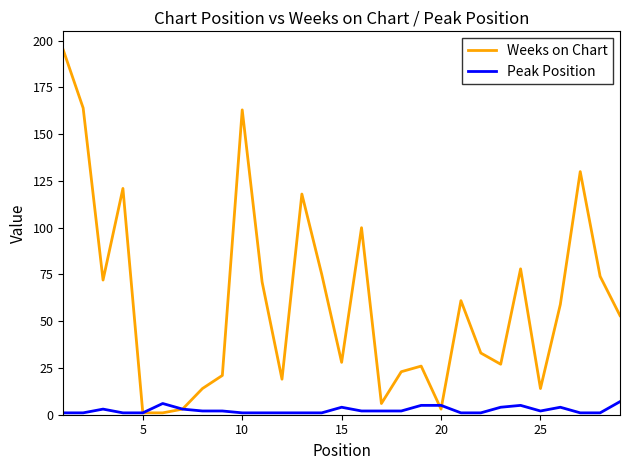

What is the greatest value displayed?

195